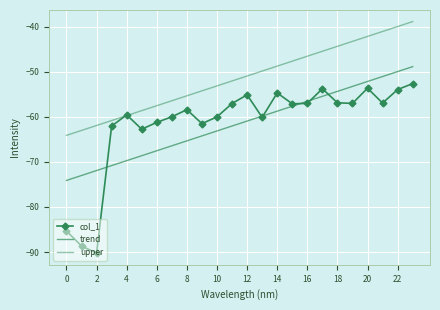

At which category does the chart reach its peak across all series?

23